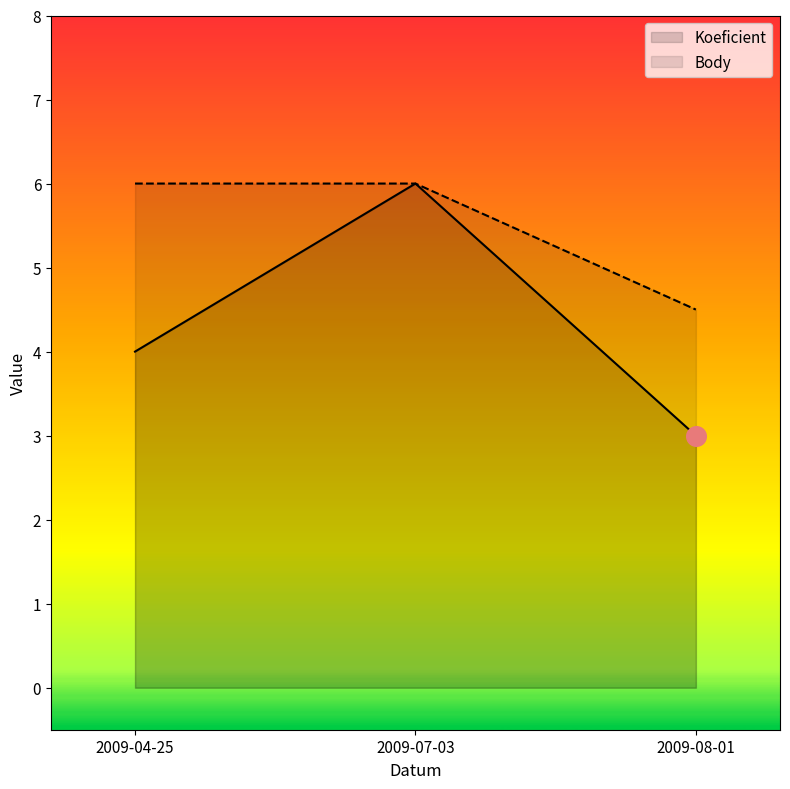

What is the total value across all series at 2009-08-01?

7.5